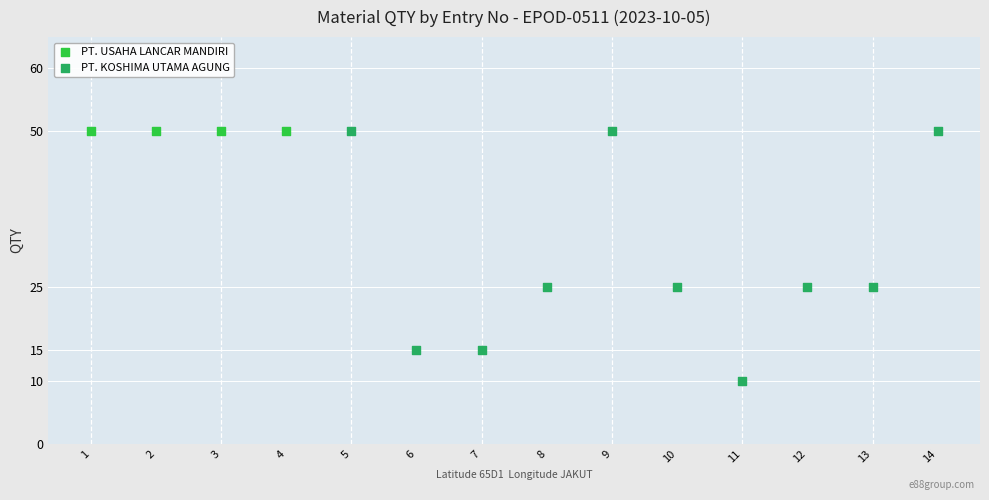

Which series contains the lowest Y value?

PT. KOSHIMA UTAMA AGUNG